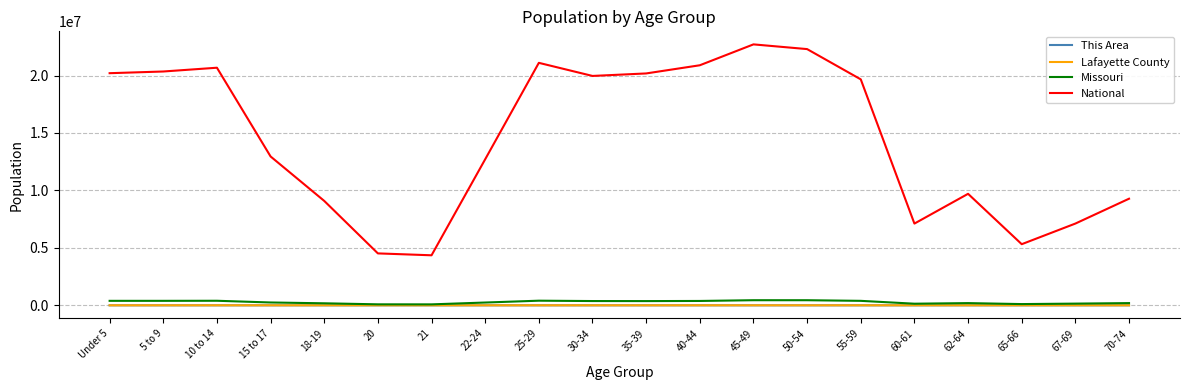

True or false: Missouri and National cross at least once.

False